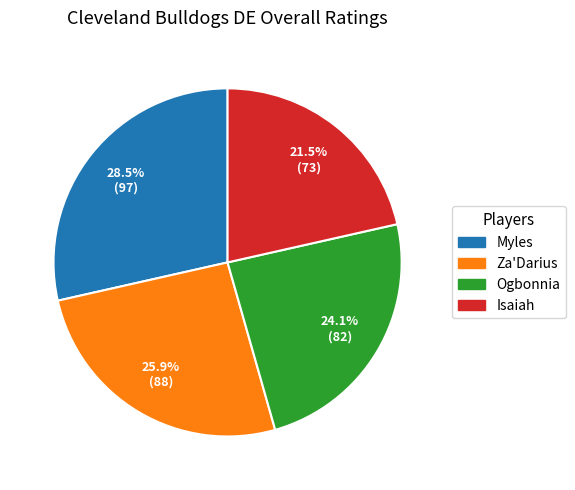

How much of the chart is everything except Myles?

71.5%